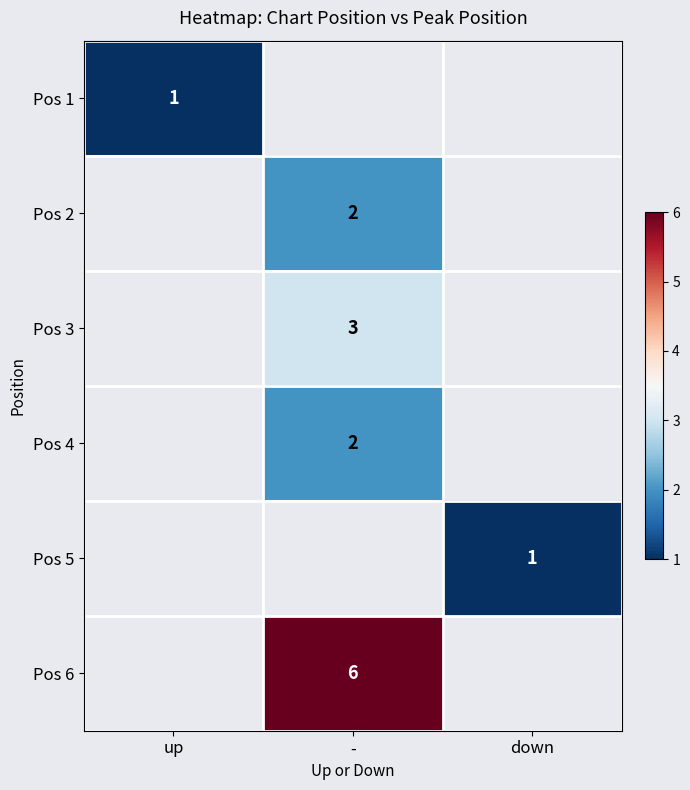

At which category does the chart reach its peak across all series?

-